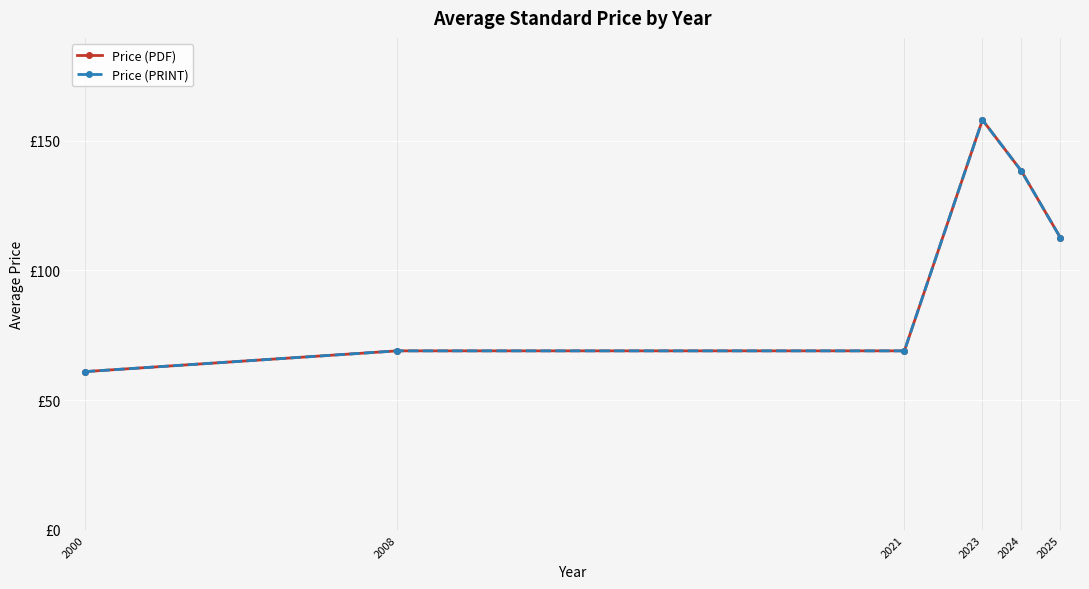

True or false: Price (PRINT) and Price (PDF) intersect in this chart.

False